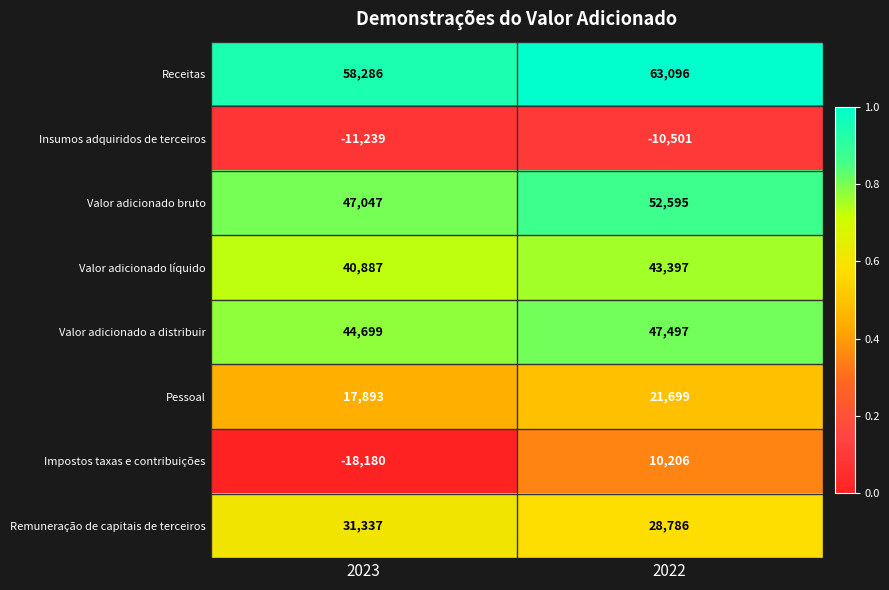

What value does the Insumos adquiridos de terceiros series have at 2022, to the nearest 100?

-10500